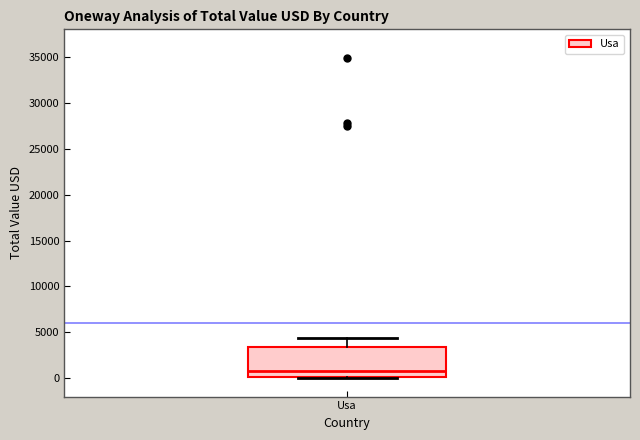

Read this box plot against the y-axis: the position of the median line, the range covered by the box, and the ends of both whiskers. The values are not printed on the chart, so give them approximately, as read against the axis.

median 1000, box 0 to 3500, whiskers 0 to 4500